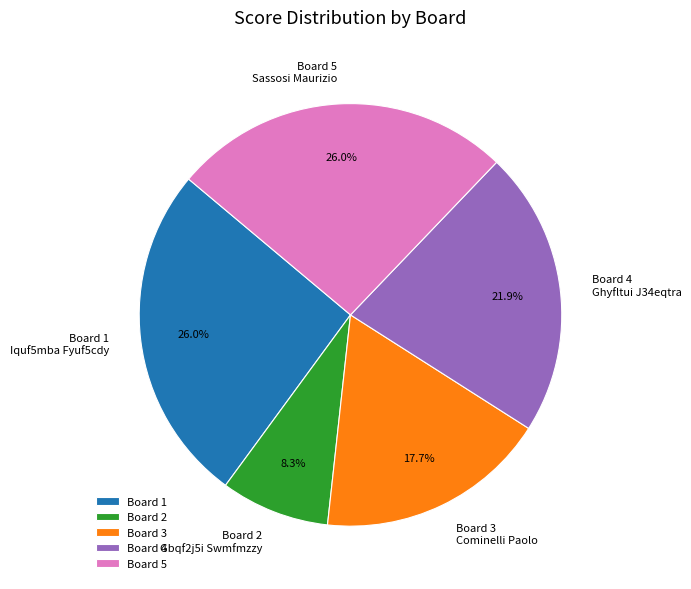

What percentage is NOT represented by Board 2?

91.7%